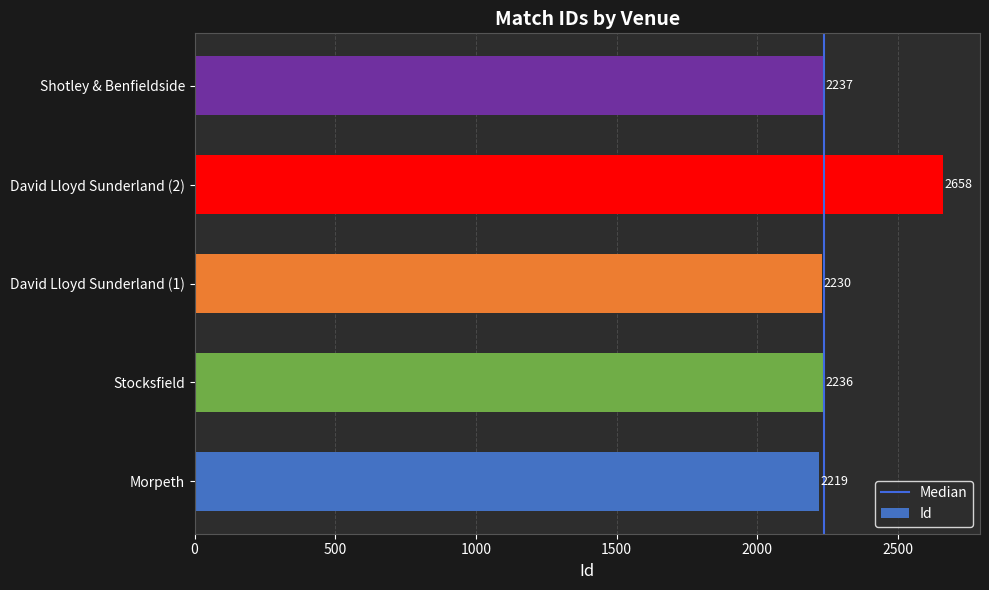

Rank the categories by value from highest to lowest.

David Lloyd Sunderland (2), Shotley & Benfieldside, Stocksfield, David Lloyd Sunderland (1), Morpeth